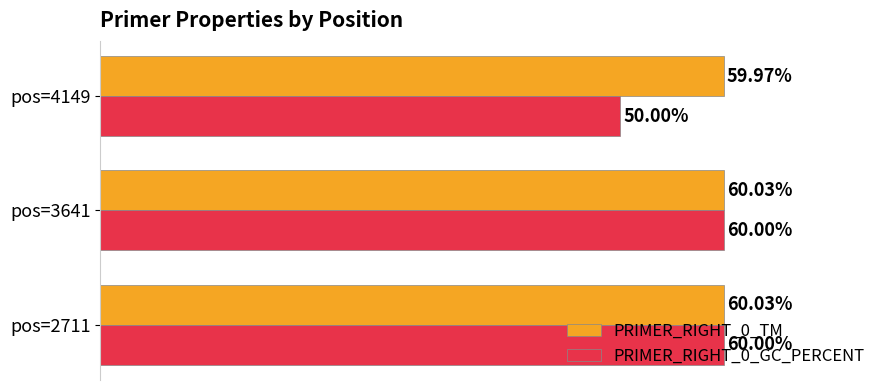

Which series has the widest spread of values?

PRIMER_RIGHT_0_GC_PERCENT